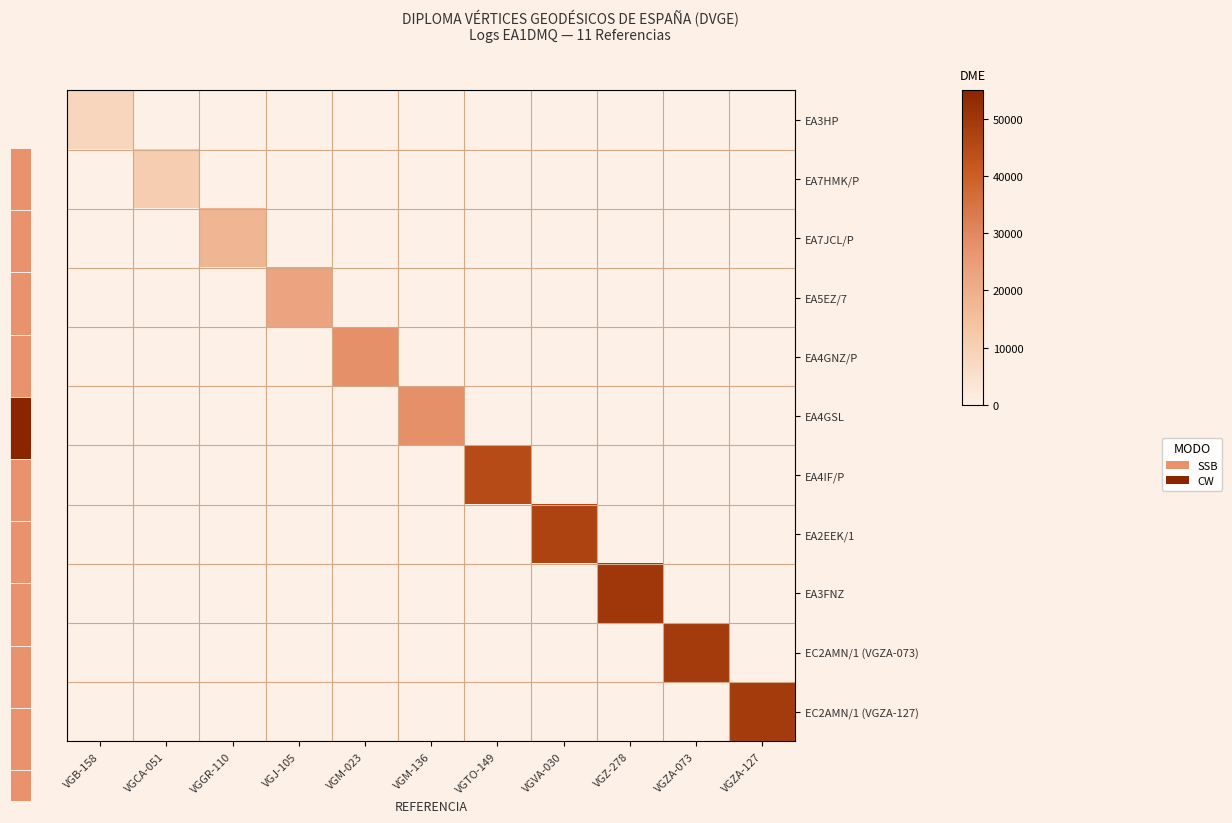

At which category is the sum across all series the highest?

VGZ-278